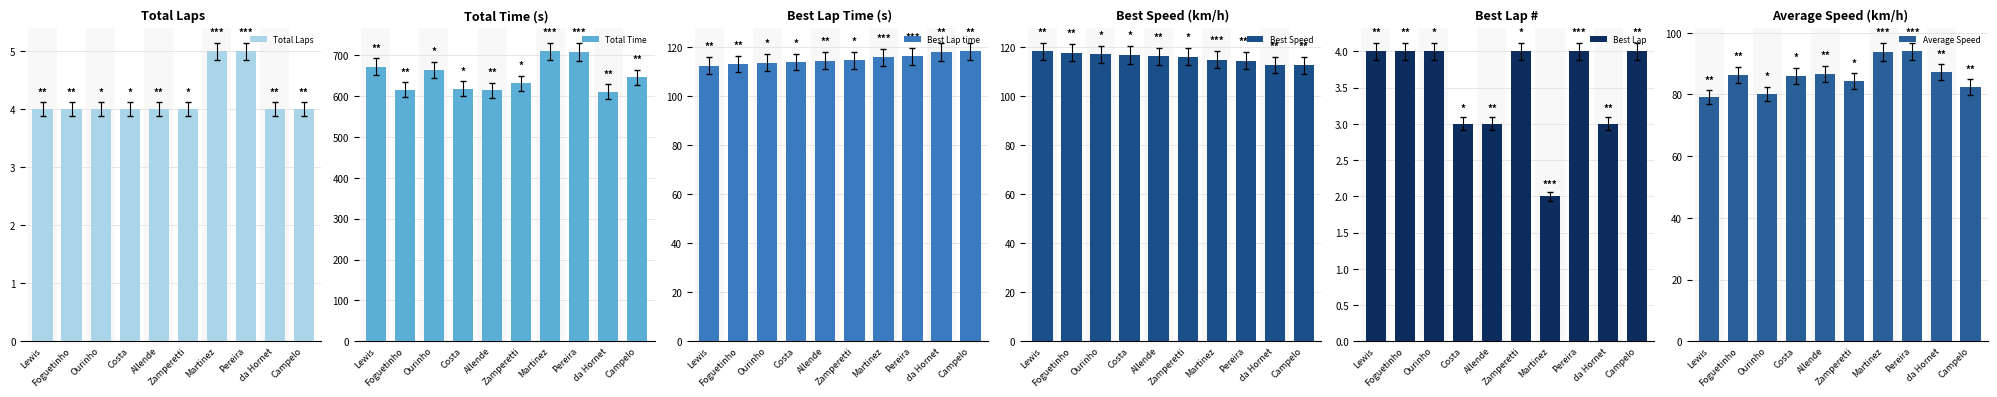

What is the average value of the Total Time series?

648.9